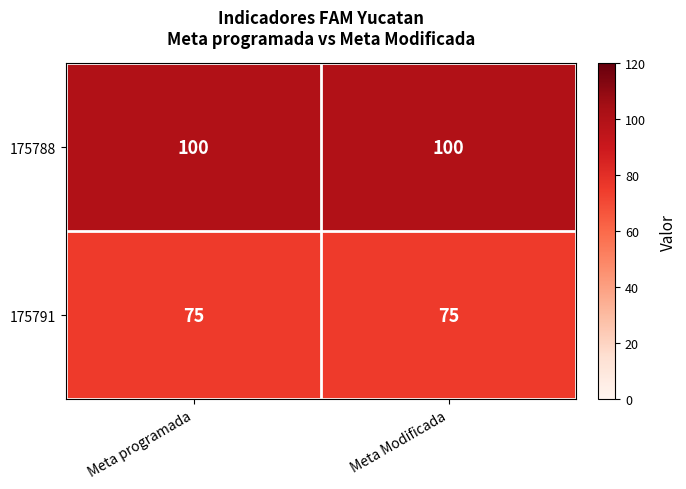

What is the approximate value of 175788 at Meta programada?

100